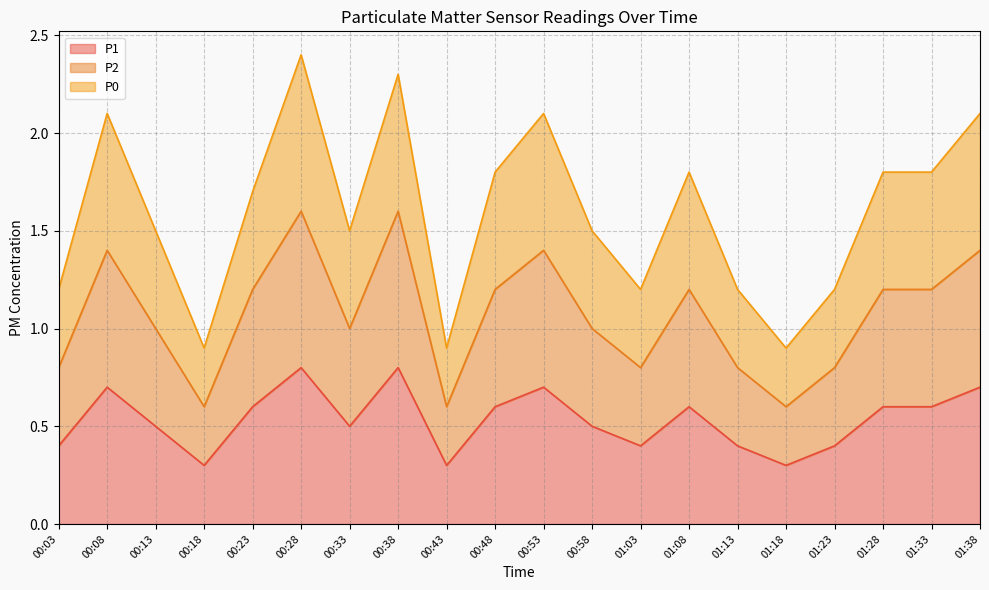

Which has a higher value, 00:03 or 00:28?

00:28